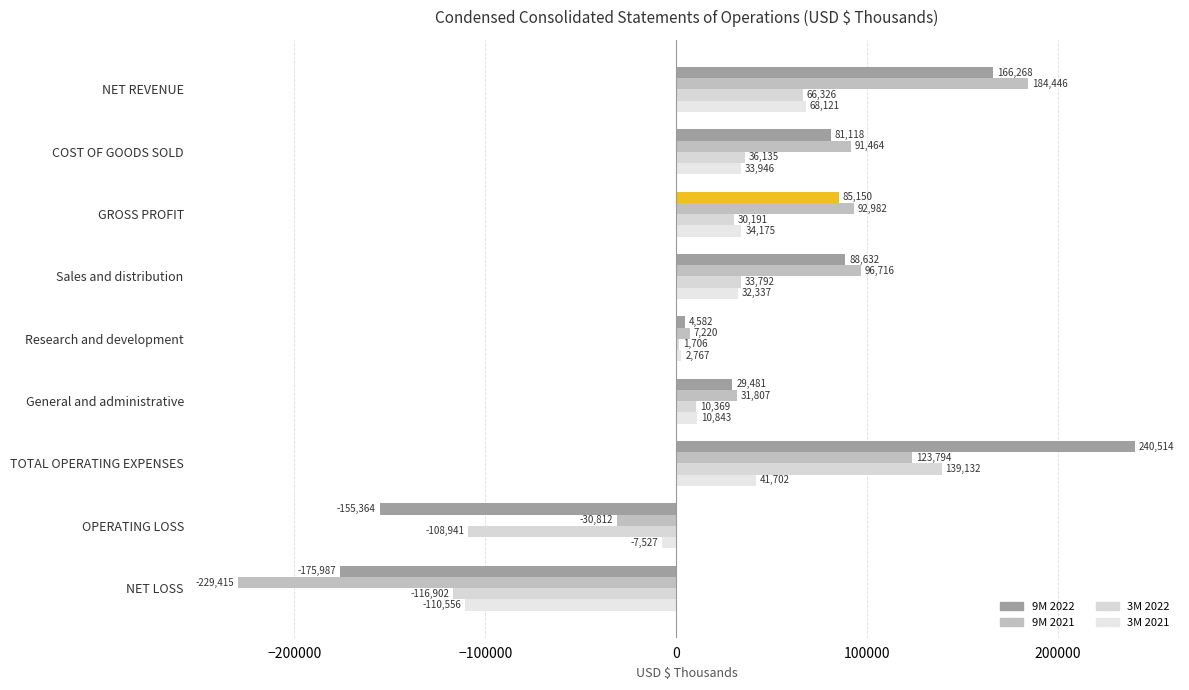

What is the lowest value of the 3M 2022 series?

-116902